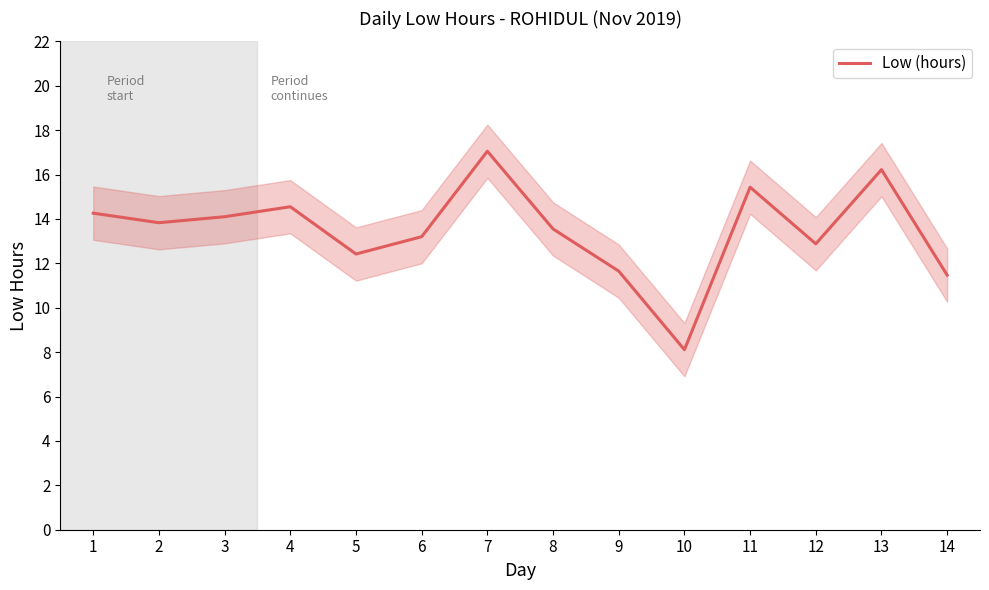

Read the value at 11.

15.4